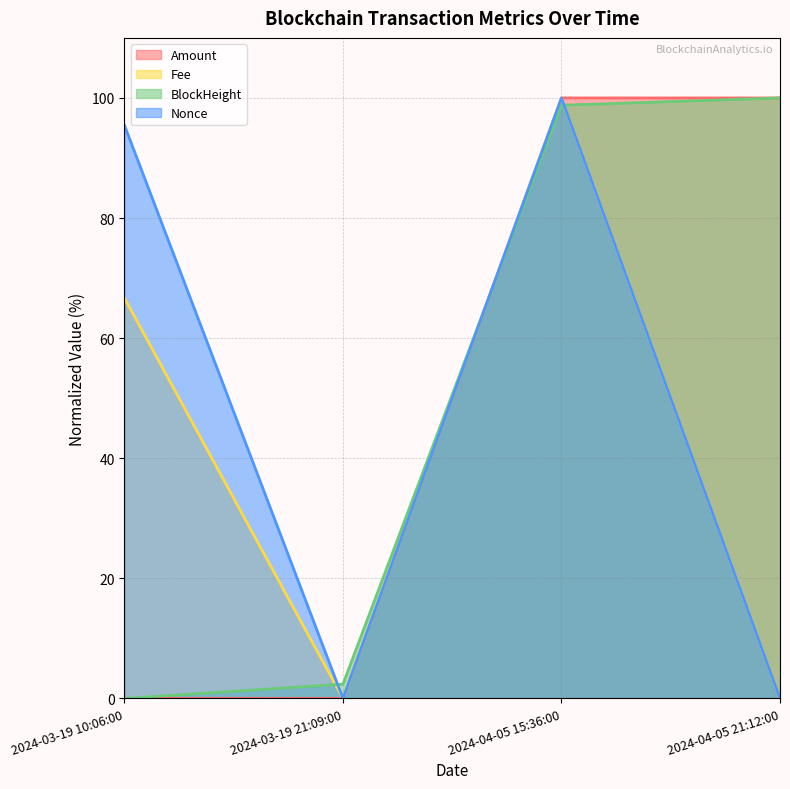

How many series are shown in this chart?

4